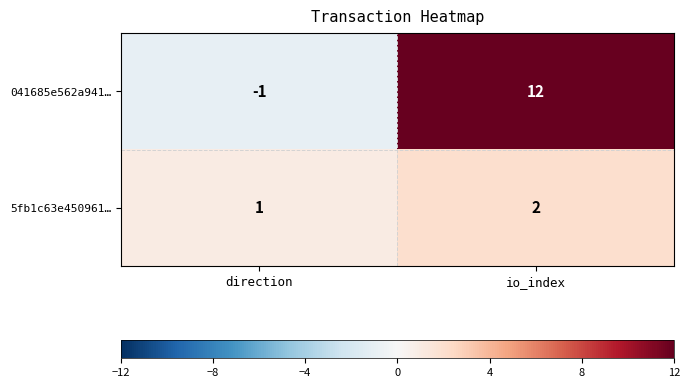

How many distinct data groups are displayed?

2